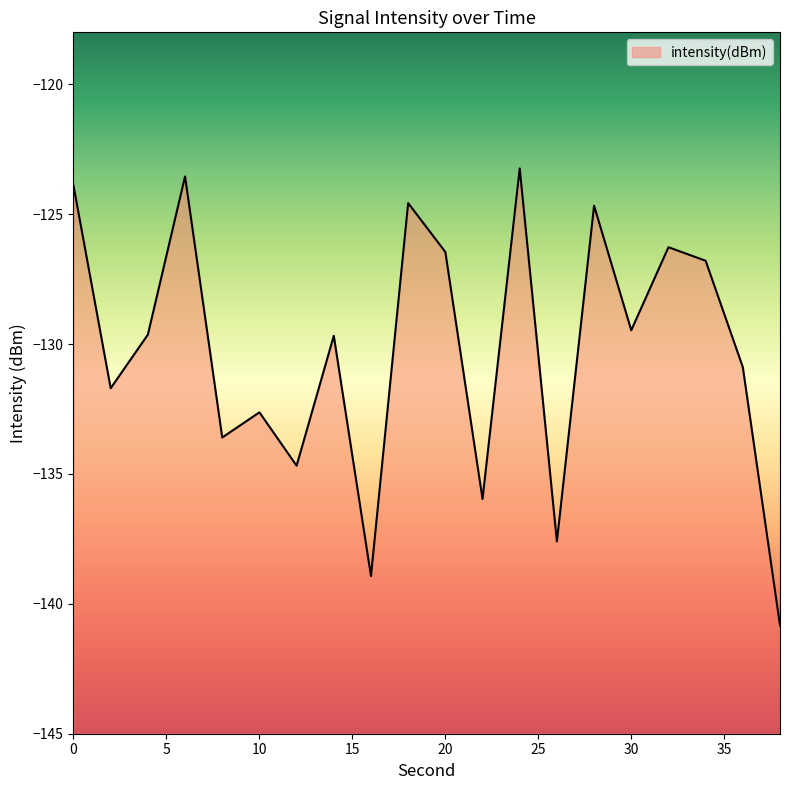

True or false: the data shows -193.8 at 26.

False